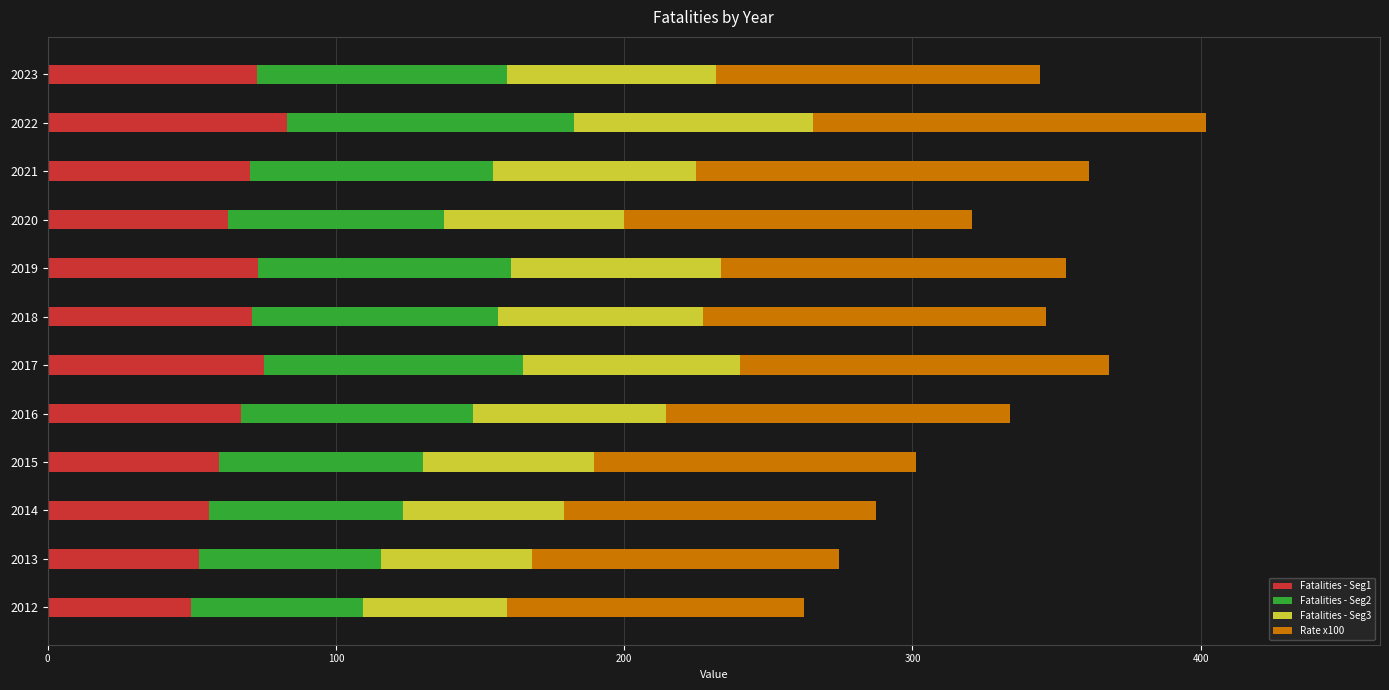

What is the total value across all series at 2018?

346.2